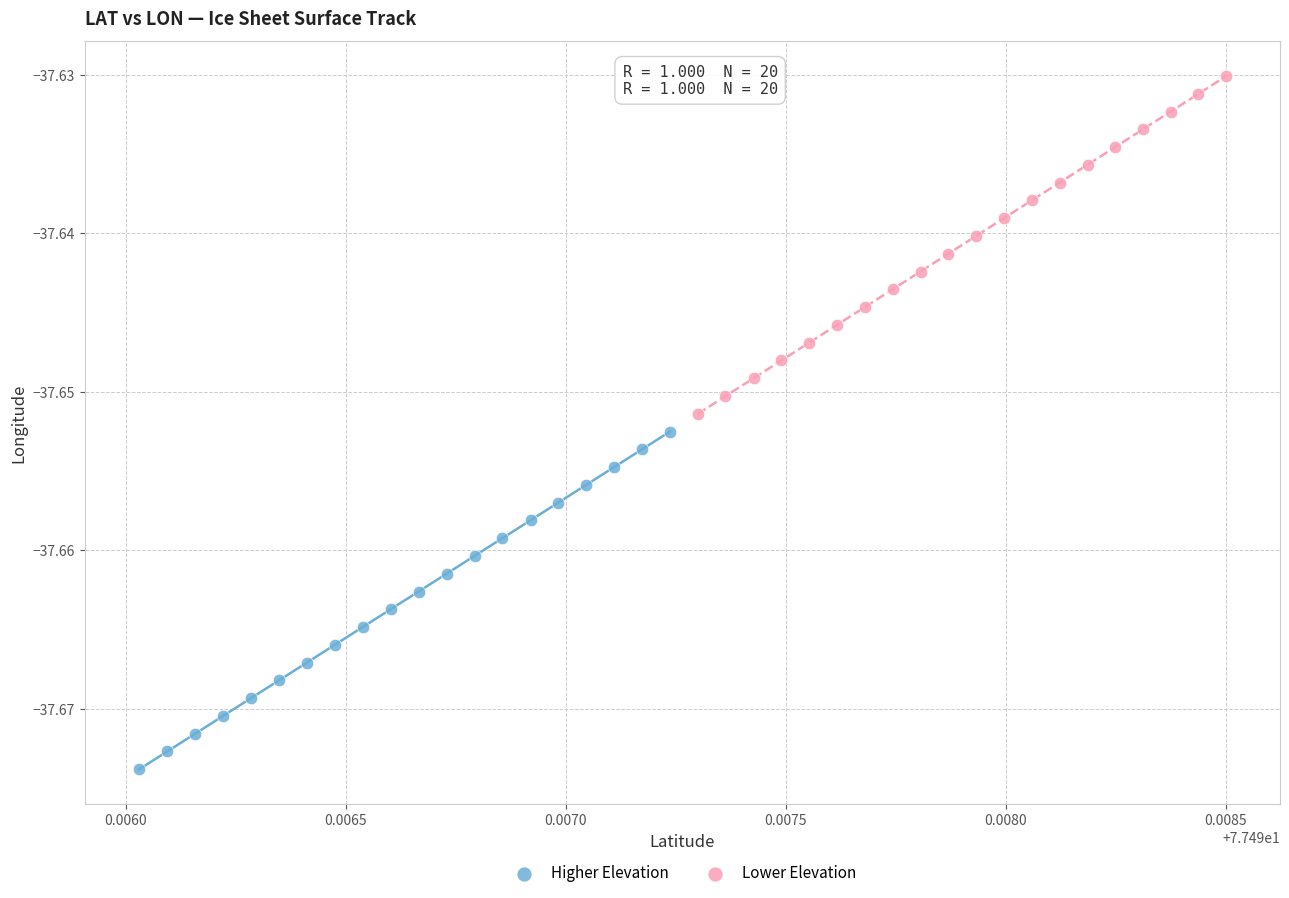

Which series has the largest Y range (max minus min)?

Lower Elevation